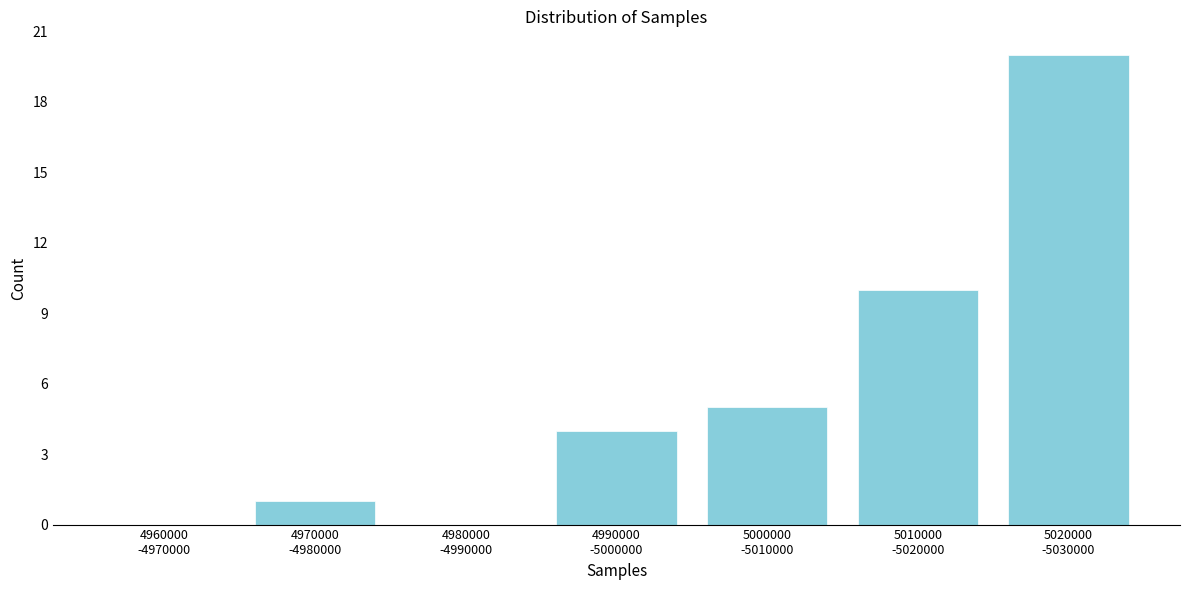

What is the maximum value shown in the chart?

20